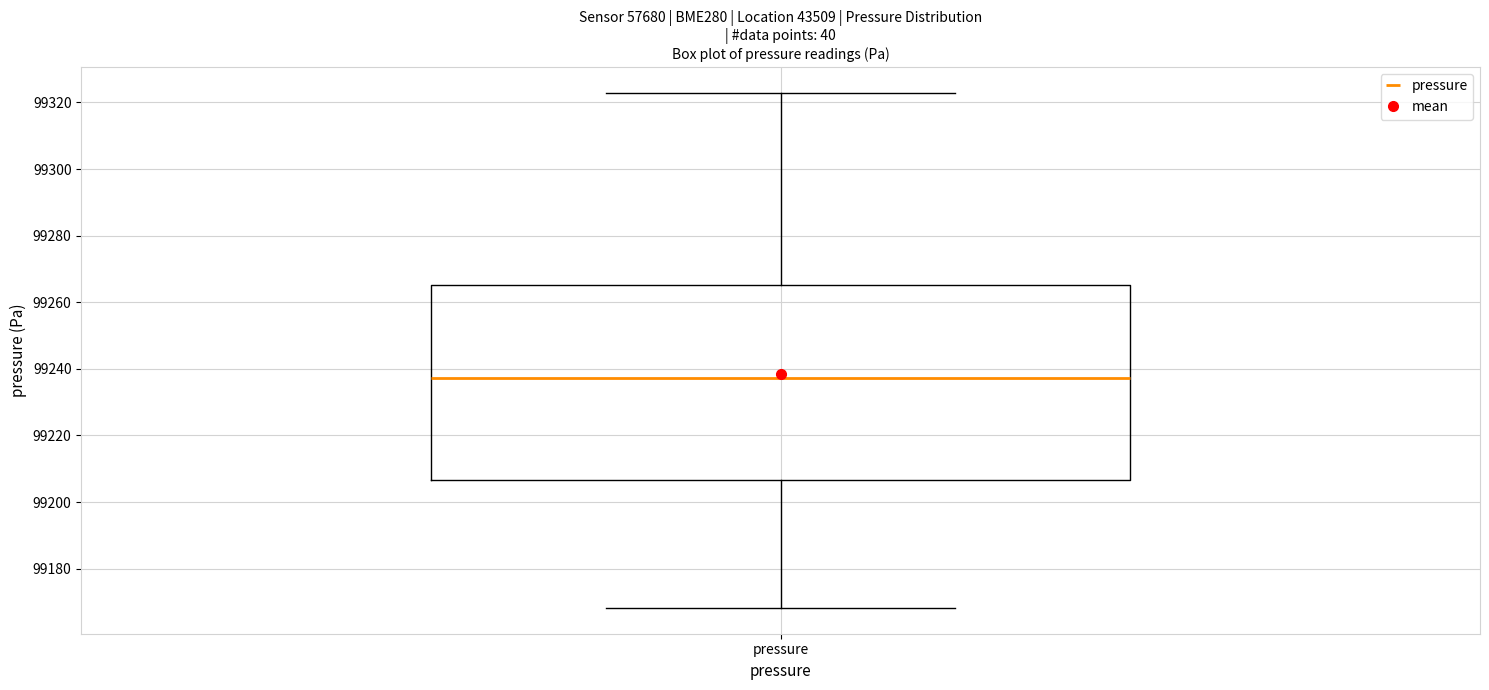

Transcribe this box plot: give where the median line is, the range the box spans, and where the two whiskers end, as read against the y-axis. The values are not printed on the chart, so give them approximately, as read against the axis.

median 99238, box 99206 to 99266, whiskers 99168 to 99322